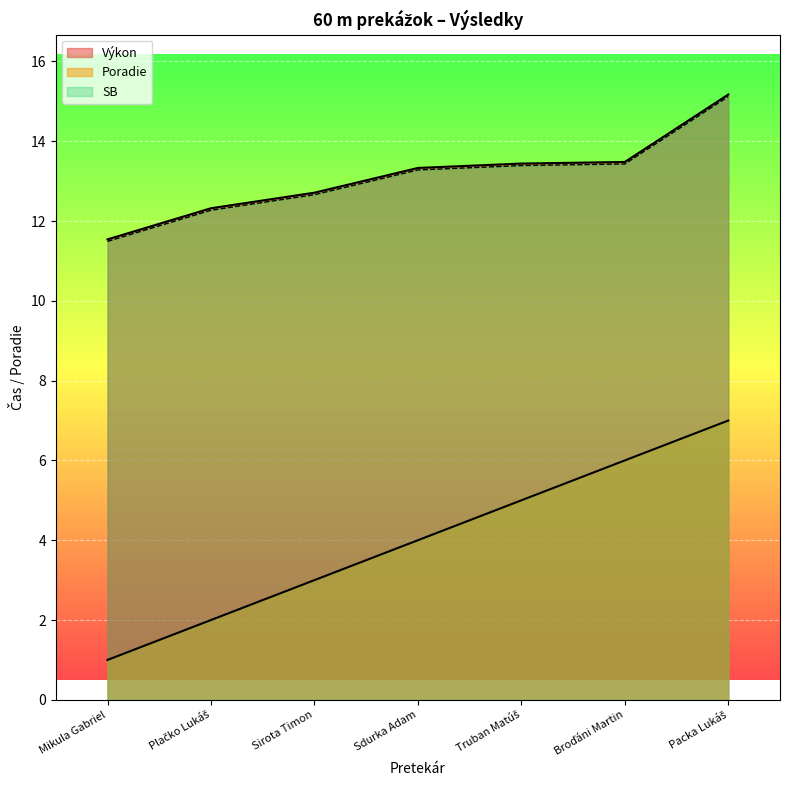

True or false: Poradie and SB intersect in this chart.

False